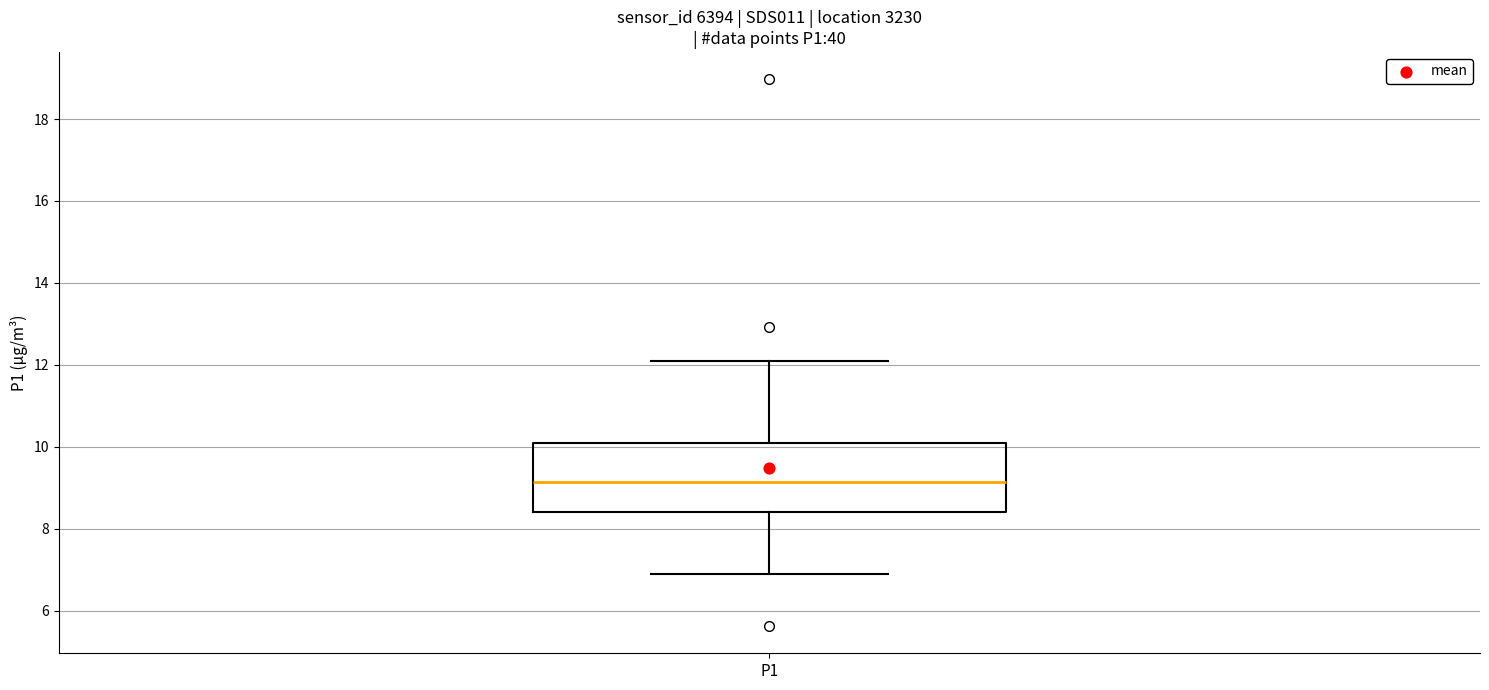

Read this box plot against the y-axis: the position of the median line, the range covered by the box, and the ends of both whiskers. The values are not printed on the chart, so give them approximately, as read against the axis.

median 9.2, box 8.4 to 10.2, whiskers 7.0 to 12.2